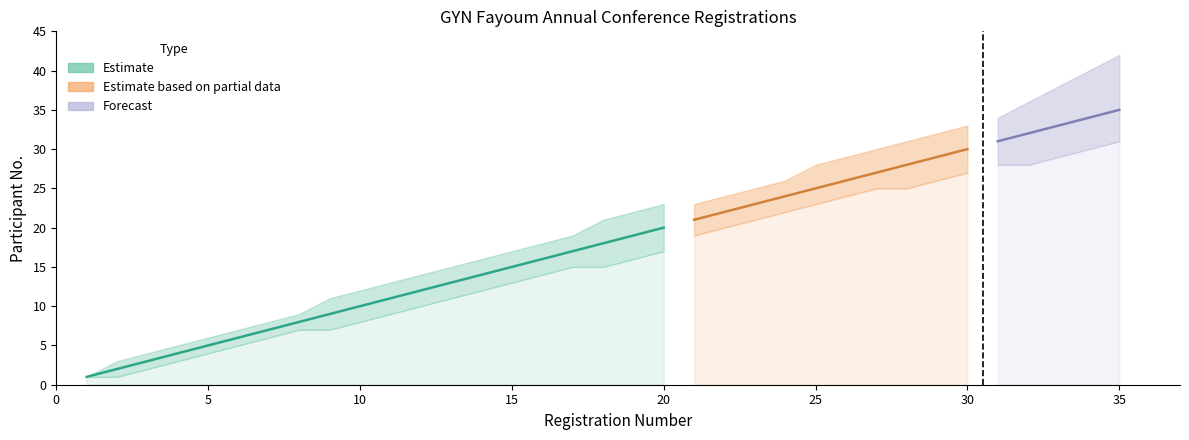

True or false: Cumulative Registrations and Upper Bound cross at least once.

False